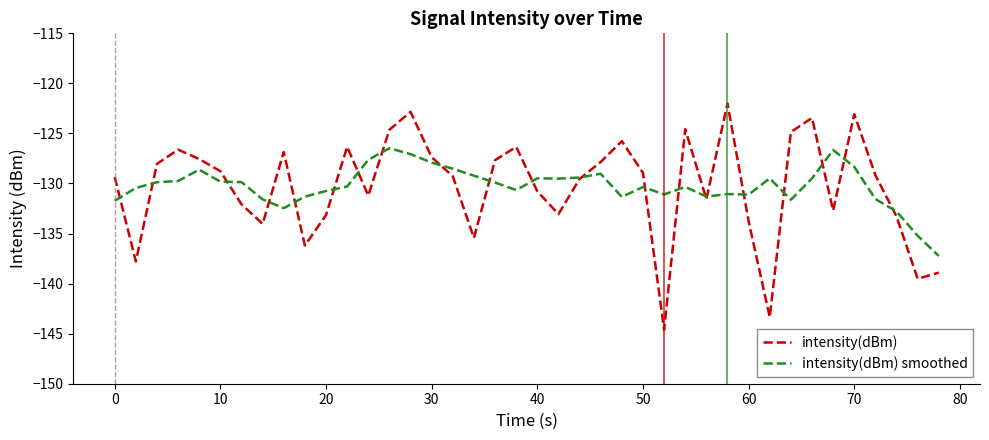

List the series in order of their peak value, highest first.

intensity(dBm), intensity(dBm) smoothed